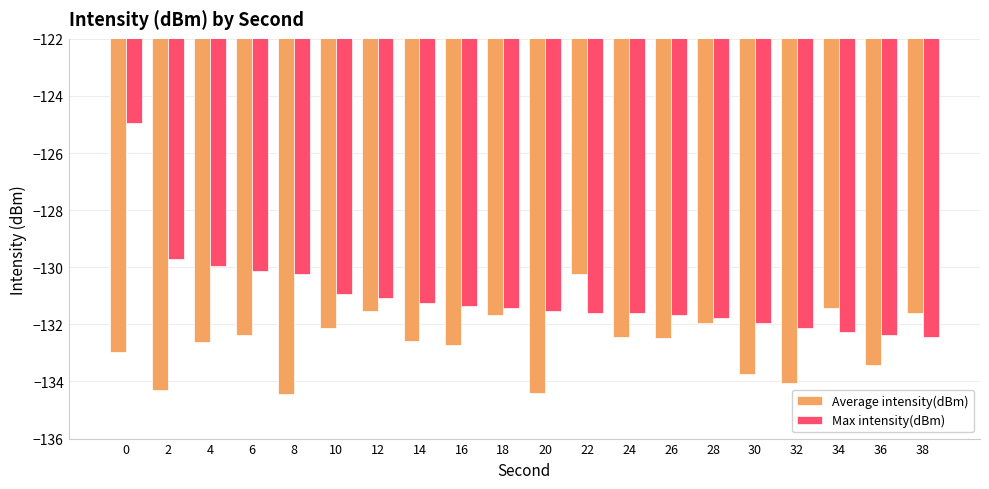

Reading left to right, what are all the values shown in this chart?

Average intensity(dBm): -133.0	-134.3	-132.6	-132.4	-134.4	-132.1	-131.5	-132.6	-132.7	-131.7	-134.4	-130.2	-132.5	-132.5	-131.9	-133.7	-134.0	-131.4	-133.4	-131.6
Max intensity(dBm): -125.0	-129.7	-130.0	-130.1	-130.2	-130.9	-131.1	-131.2	-131.4	-131.4	-131.5	-131.6	-131.6	-131.7	-131.8	-131.9	-132.1	-132.3	-132.4	-132.5